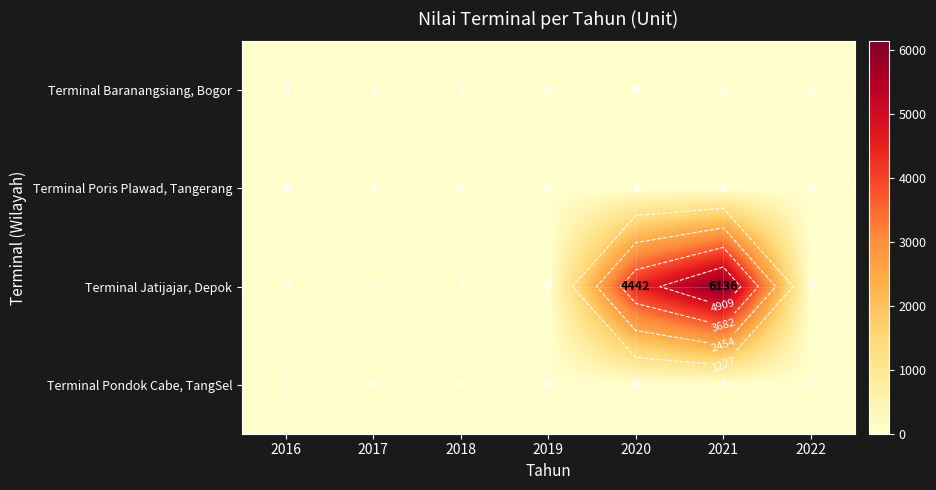

At how many categories does at least one series exceed 330?

2